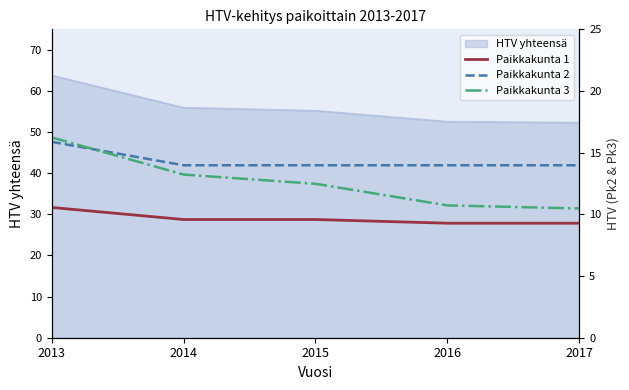

The Paikkakunta 2 series shows 7.3 at 2016. True or false?

False